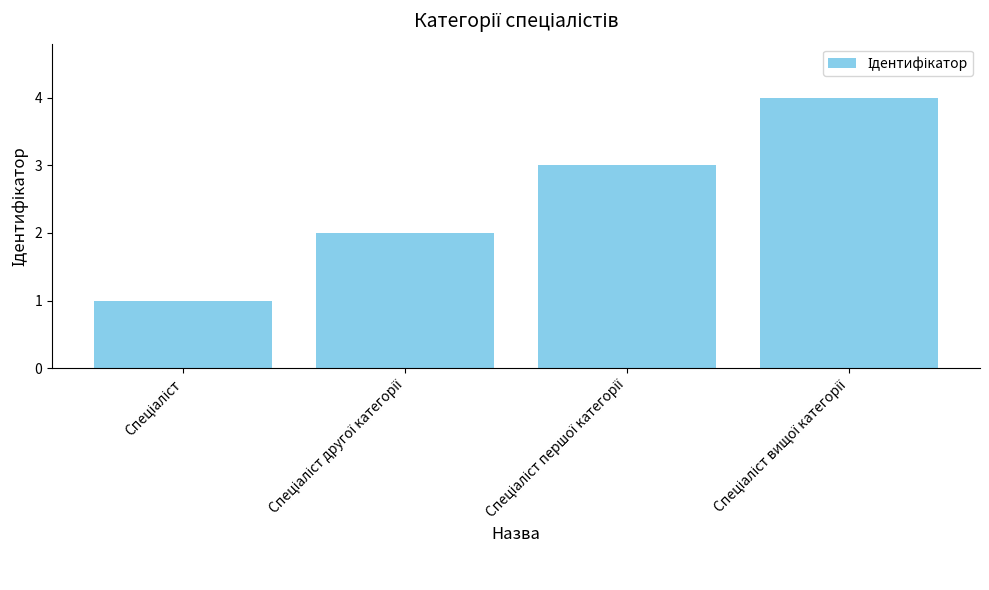

What is the sum of all values?

10